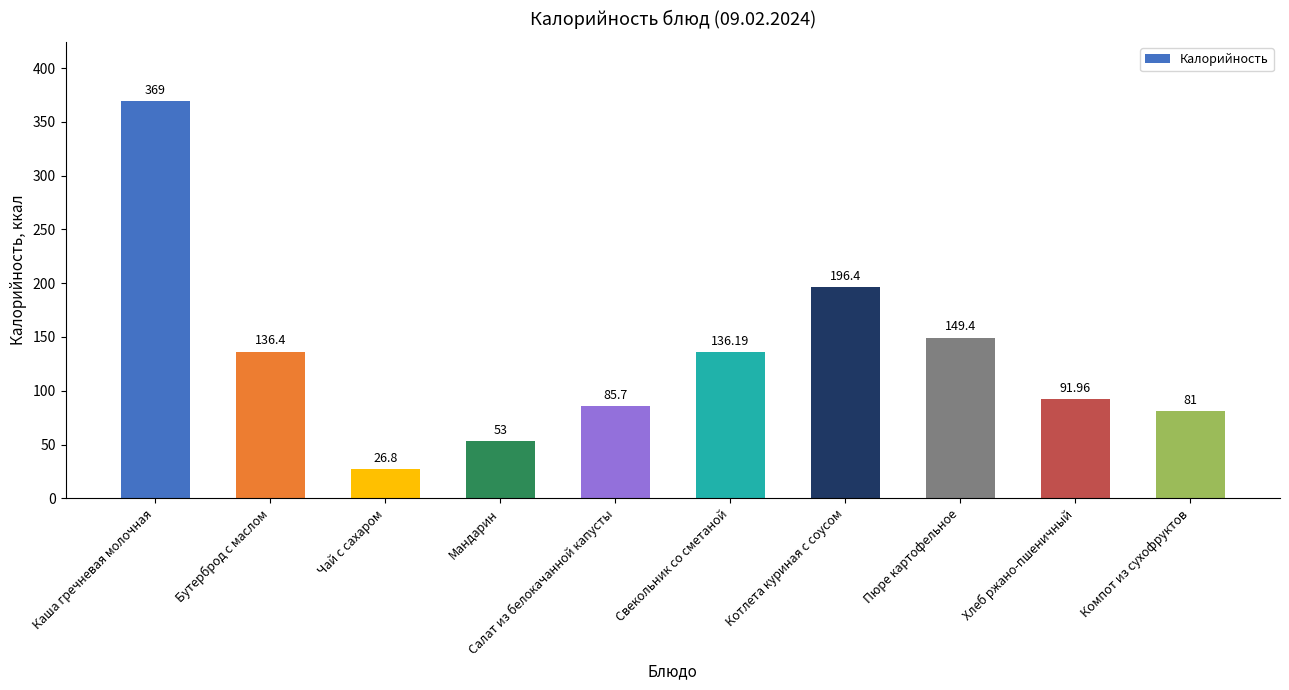

How many data points are above 136?

5